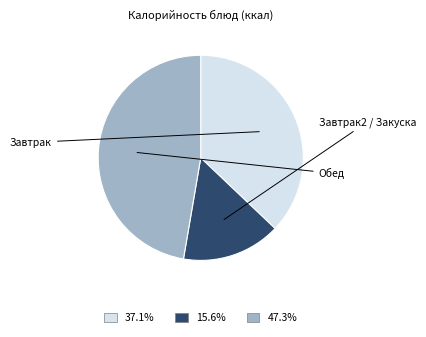

Is there any slice that represents more than half of the pie?

No